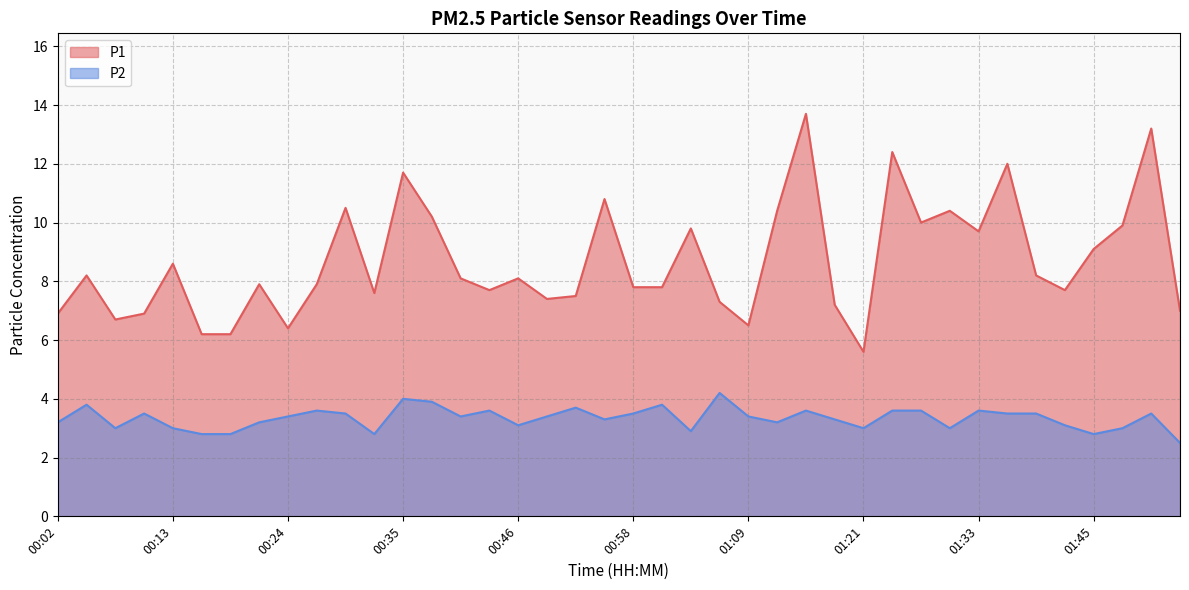

True or false: P2 has a value of 5.0 at 00:44.

False